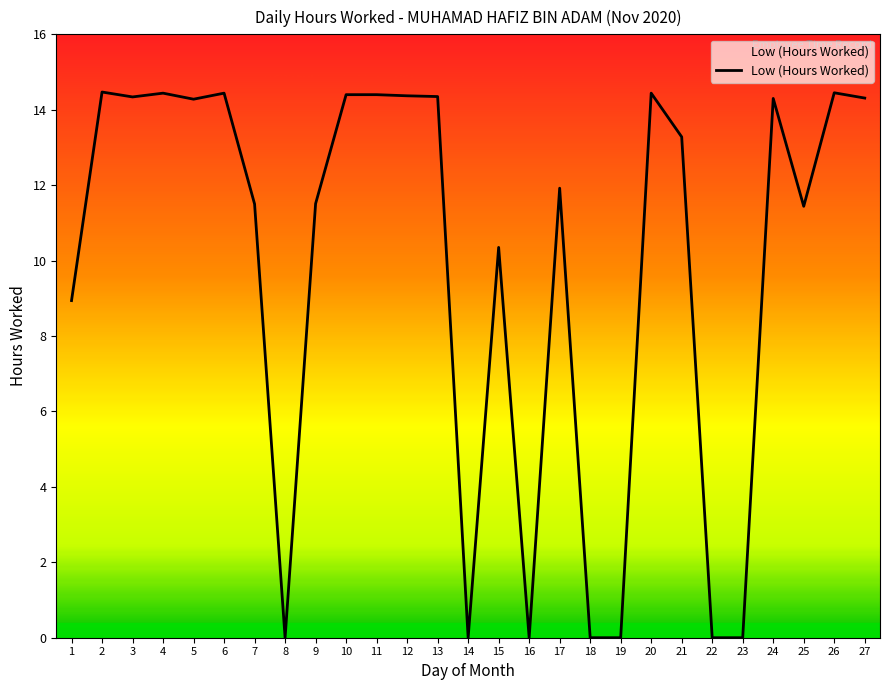

Between 6 and 16, which is larger?

6